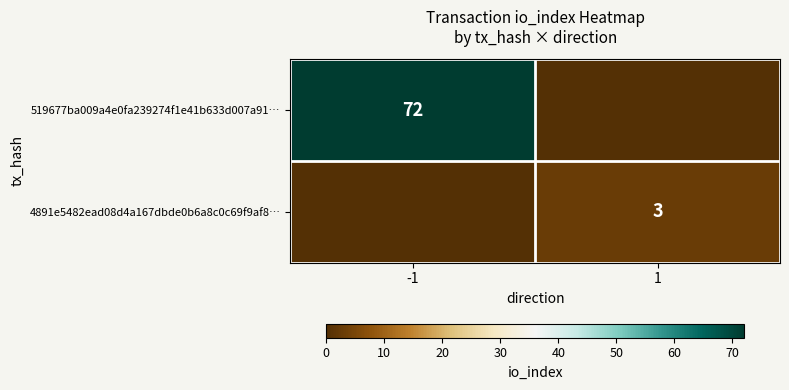

True or false: 4891e5482ead08d4a167dbde0b6a8c0c69f9af8… has a value of 4 at 1.

False